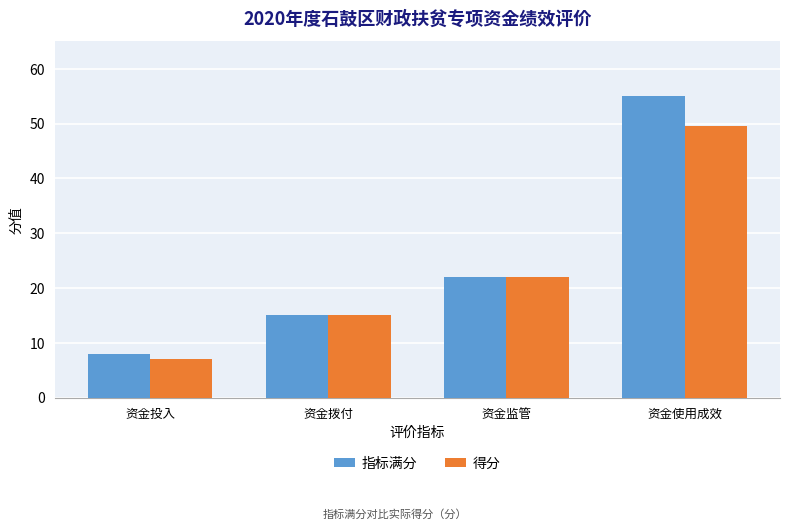

At how many categories does at least one series exceed 50?

1